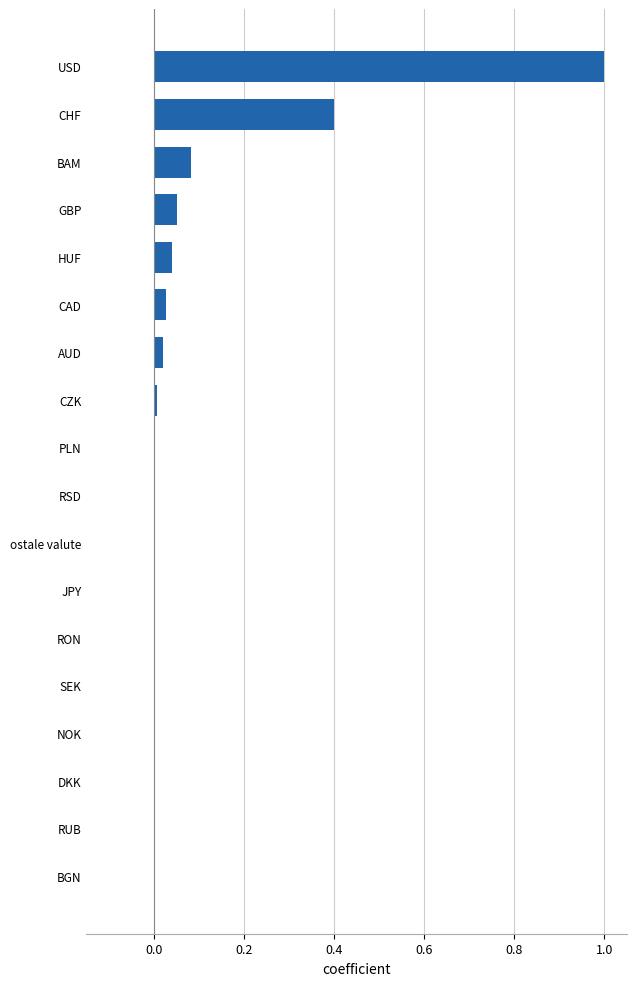

Which has a higher value, RSD or CHF?

CHF